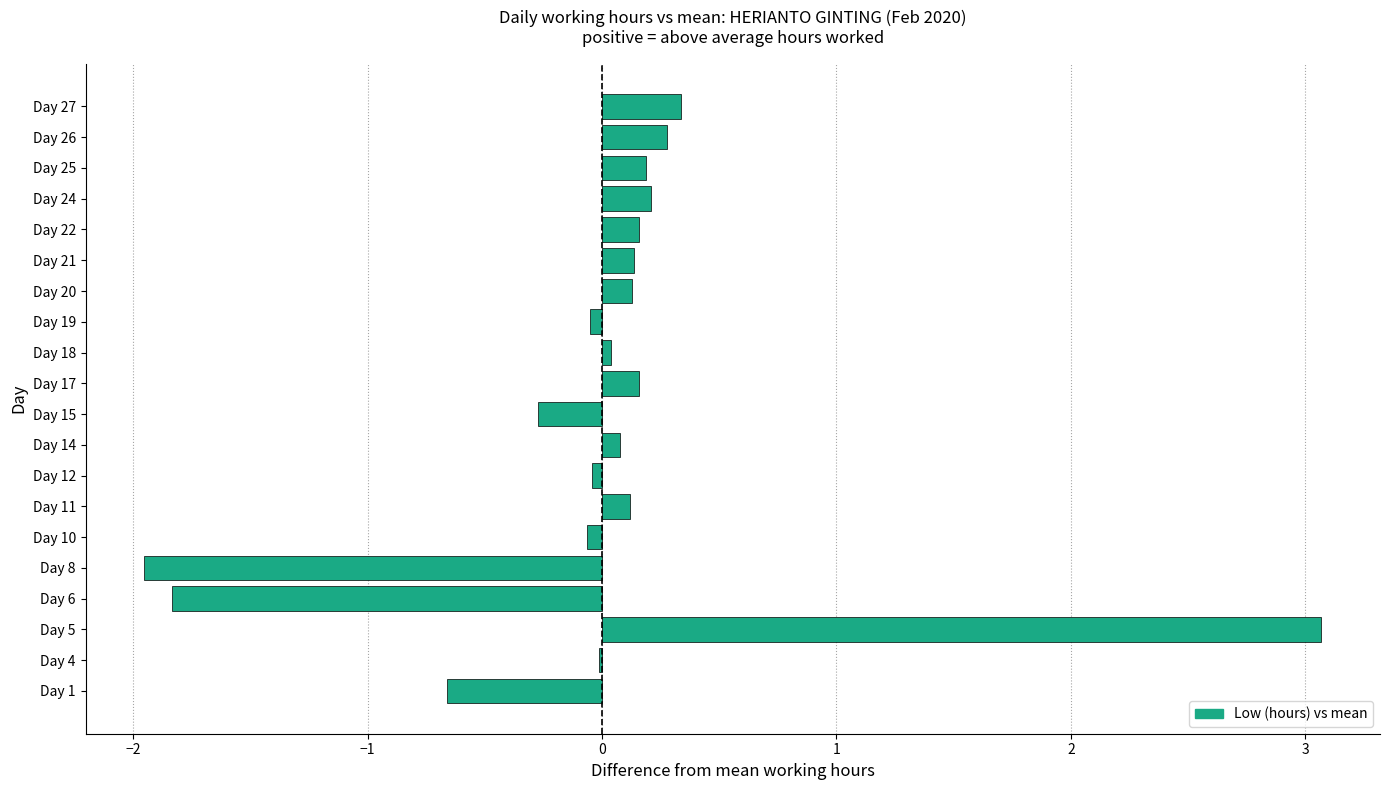

True or false: the data shows 0.2 at Day 22.

True